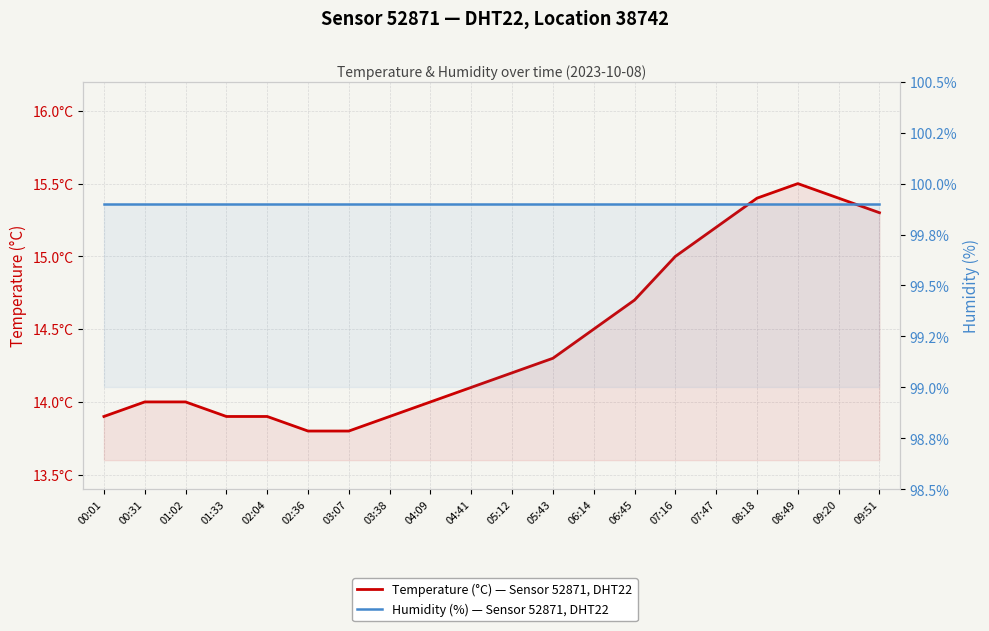

Where is Temperature (°C) — Sensor 52871, DHT22 nearest to the value 14?

00:31